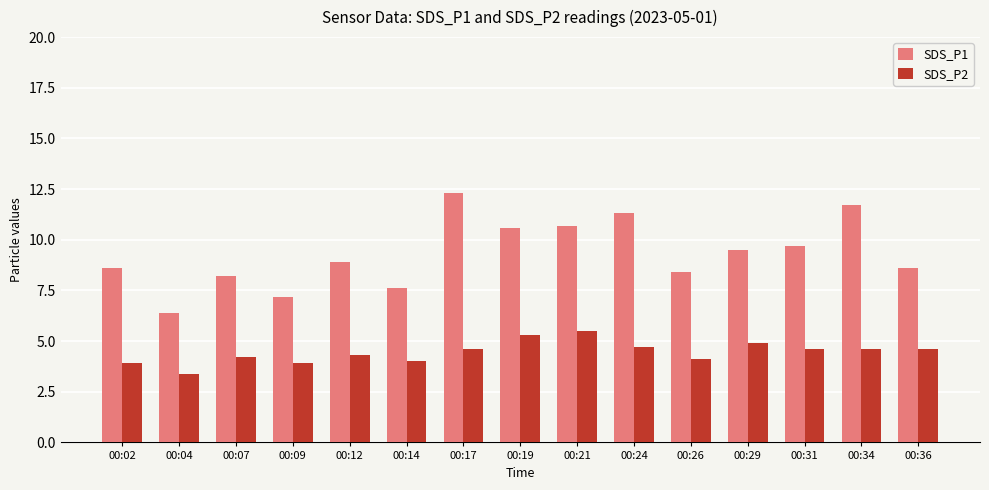

Reading right to left, extract all data points from this chart.

SDS_P1: 8.6	11.7	9.7	9.5	8.4	11.3	10.7	10.6	12.3	7.6	8.9	7.2	8.2	6.4	8.6
SDS_P2: 4.6	4.6	4.6	4.9	4.1	4.7	5.5	5.3	4.6	4.0	4.3	3.9	4.2	3.4	3.9